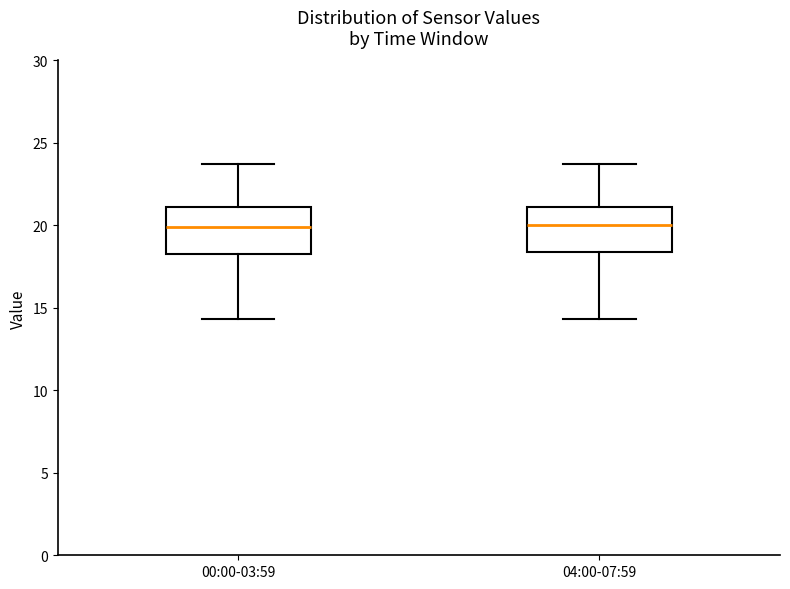

Reading left to right, transcribe this box plot: for each box, give where its median line is, the range the box spans, and where its two whiskers end, as read against the y-axis. The values are not printed on the chart, so give them approximately, as read against the axis.

00:00-03:59: median 20.0, box 18.5 to 21.0, whiskers 14.5 to 23.5
04:00-07:59: median 20.0, box 18.5 to 21.0, whiskers 14.5 to 23.5